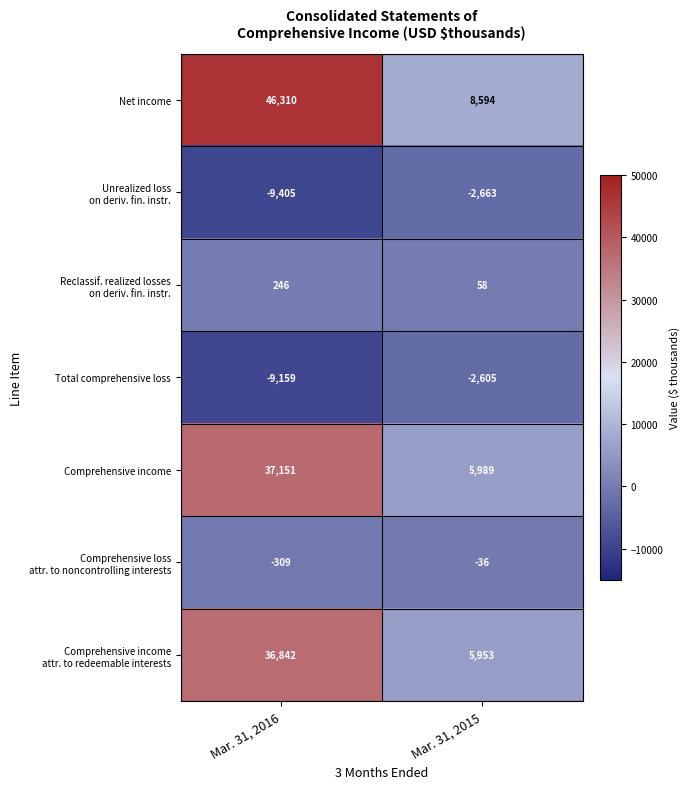

The Comprehensive income series shows 5989 at Mar. 31, 2015. True or false?

True